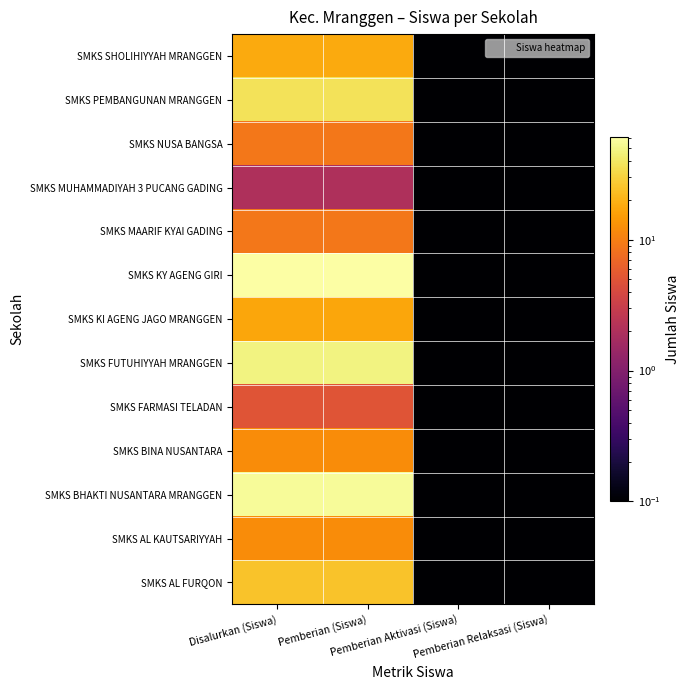

At how many categories does at least one series exceed 5?

2